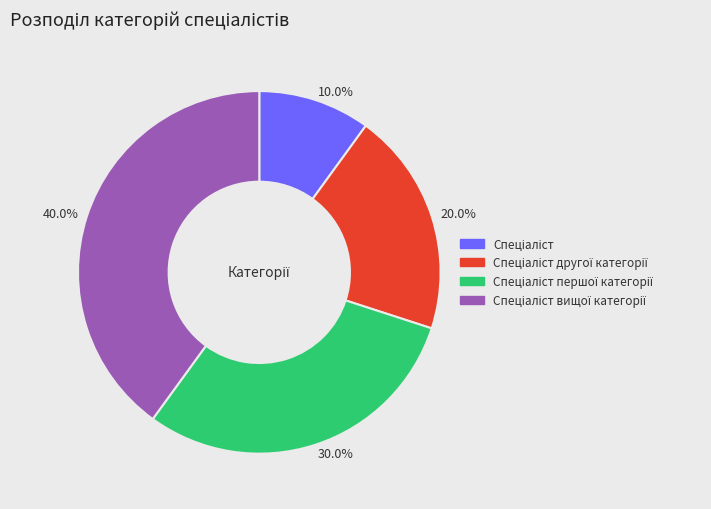

Is there a majority slice in this chart?

No